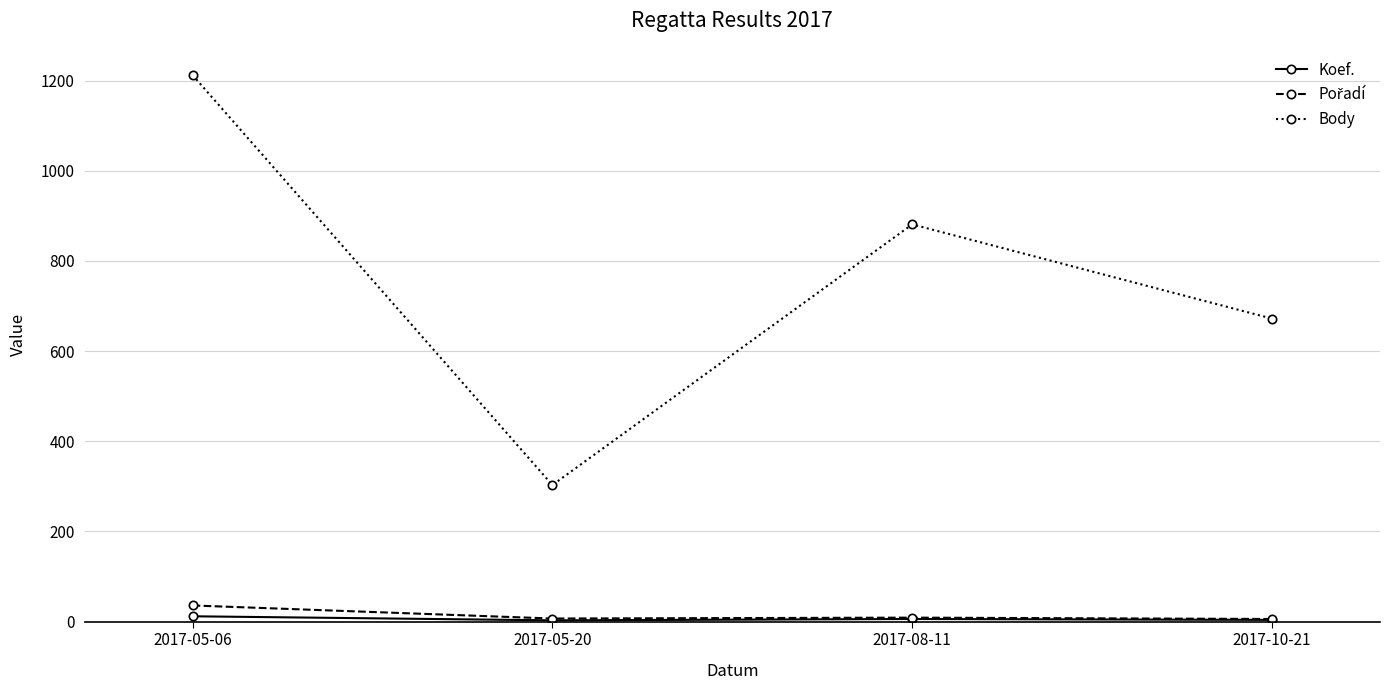

Where is Body nearest to the value 757?

2017-10-21